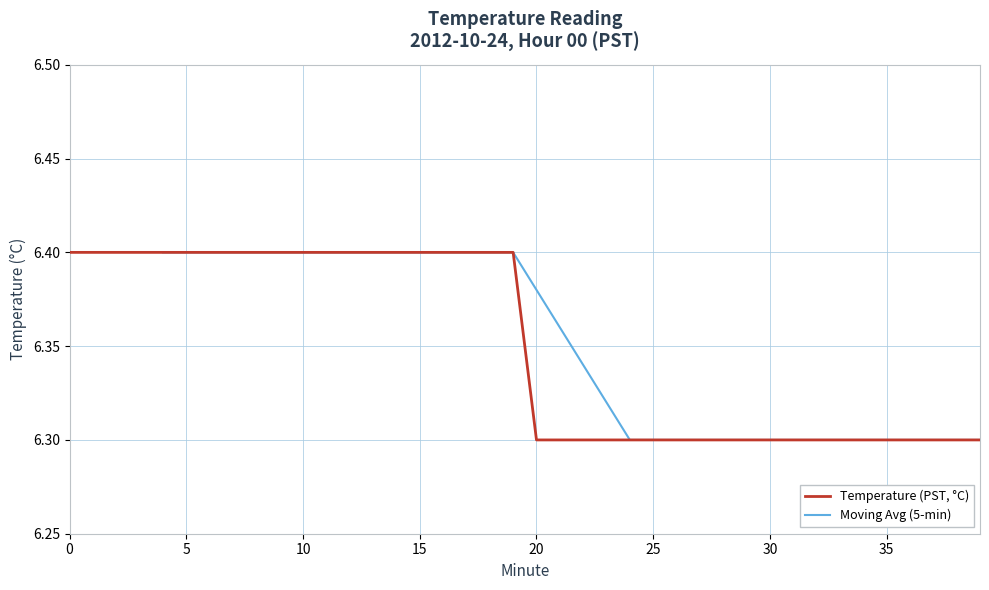

The value at 28 is 6.3. True or false?

True